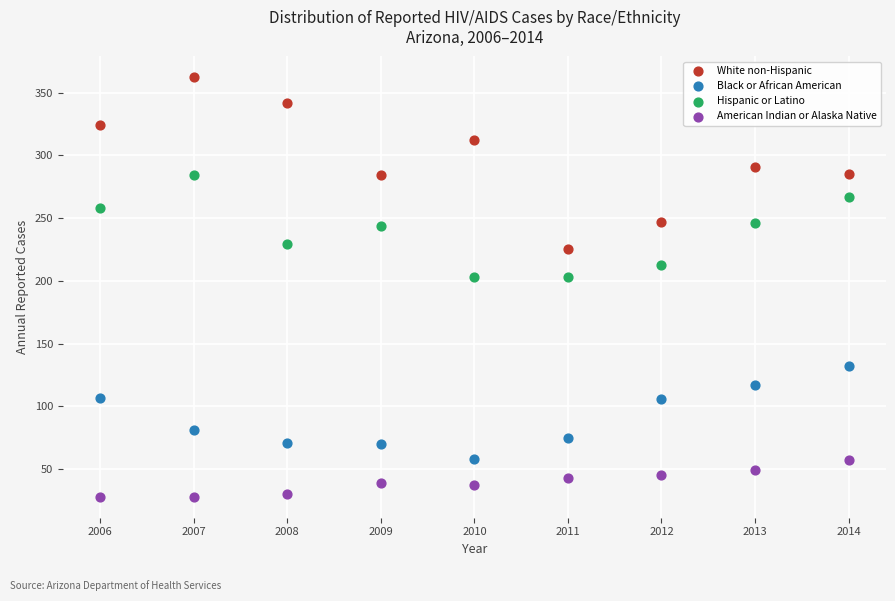

What is the X range (max minus min) for the scatter plot?

8